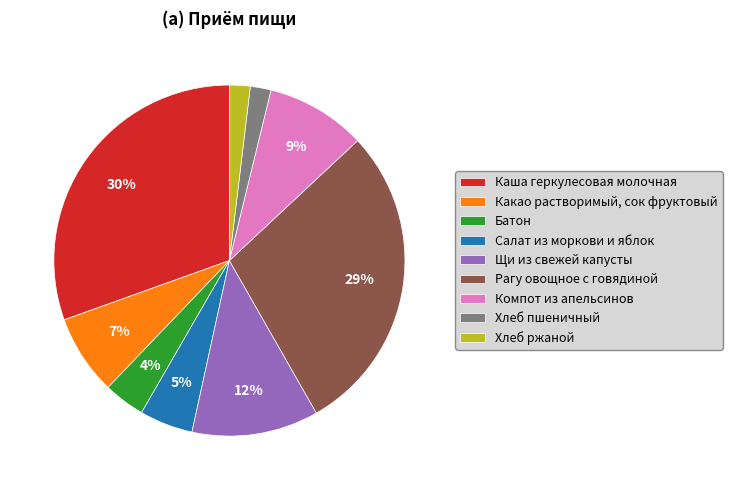

Does any single category account for the majority?

No